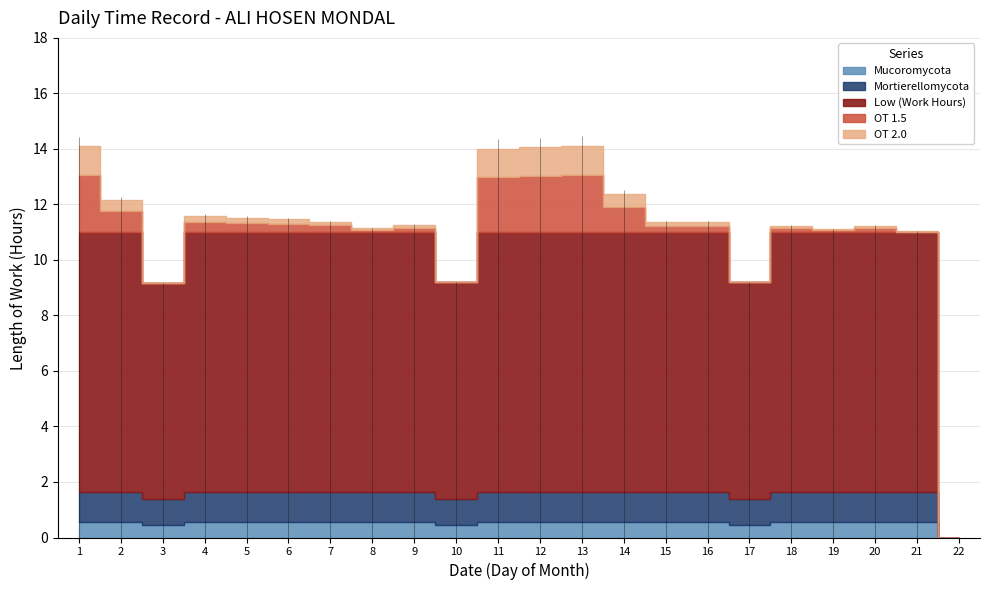

What is the change in value from 3 to 12?

+5.2